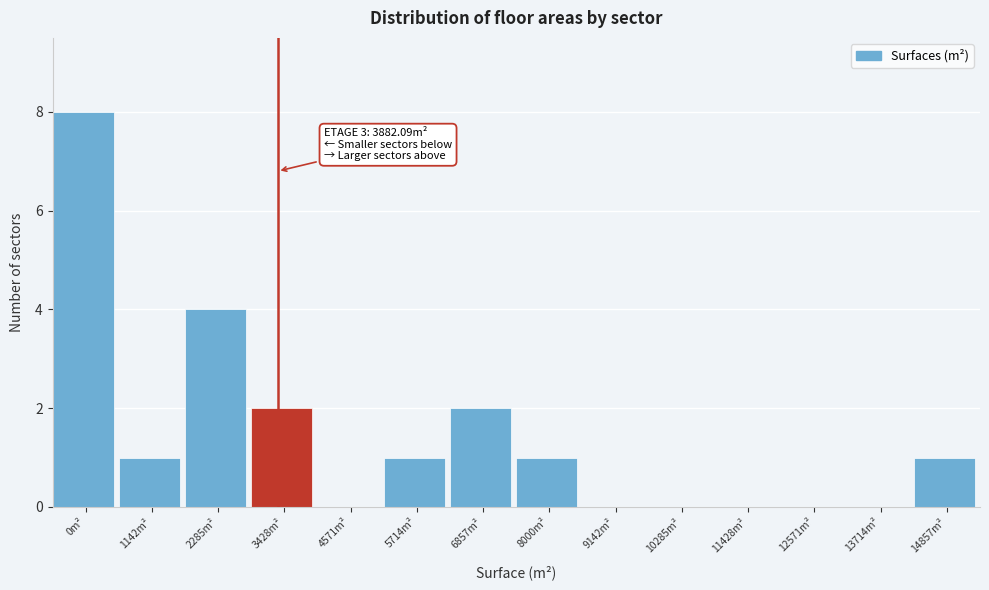

Reading left to right, list all the values displayed in this chart.

0m²=8	1142m²=1	2285m²=4	3428m²=2	4571m²=0	5714m²=1	6857m²=2	8000m²=1	9142m²=0	10285m²=0	11428m²=0	12571m²=0	13714m²=0	14857m²=1